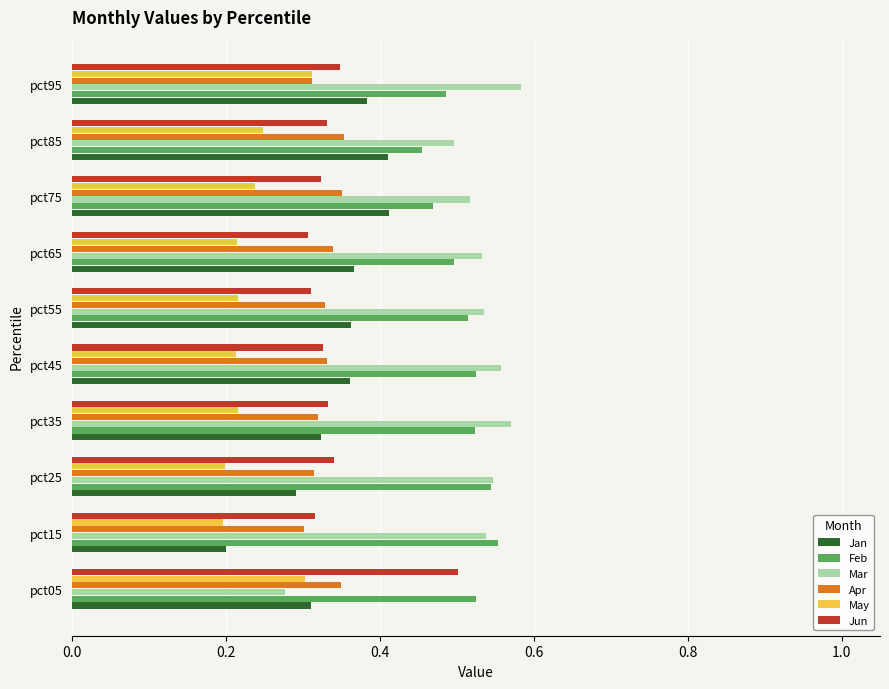

The value of Apr at pct65 is 0.5. True or false?

False